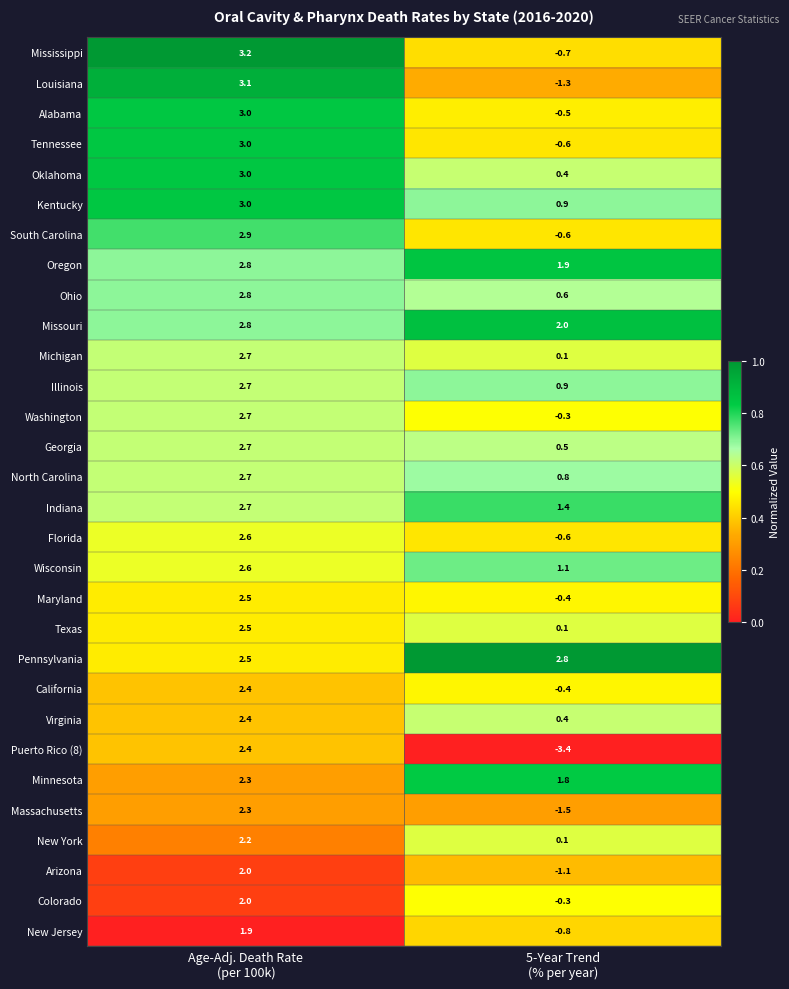

What is the sum of all South Carolina values?

2.3